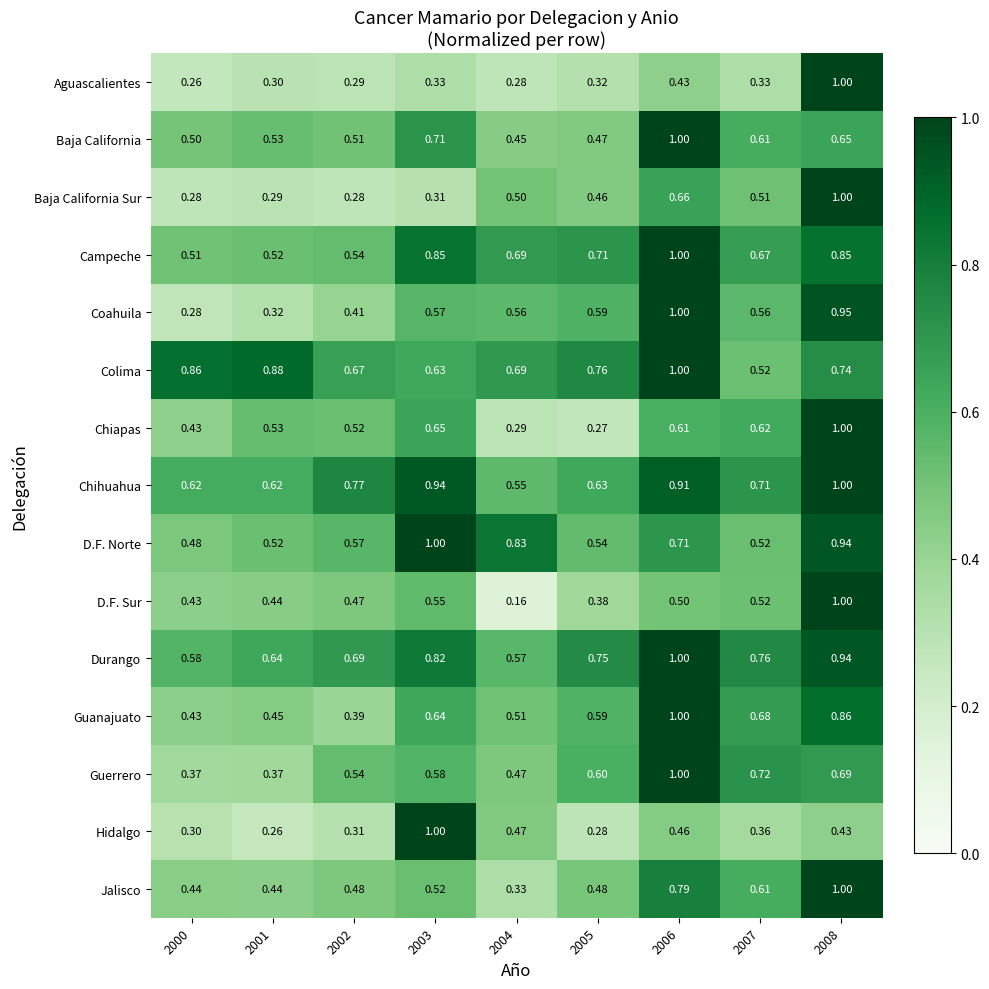

Which series has the largest range (max minus min)?

D.F. Sur